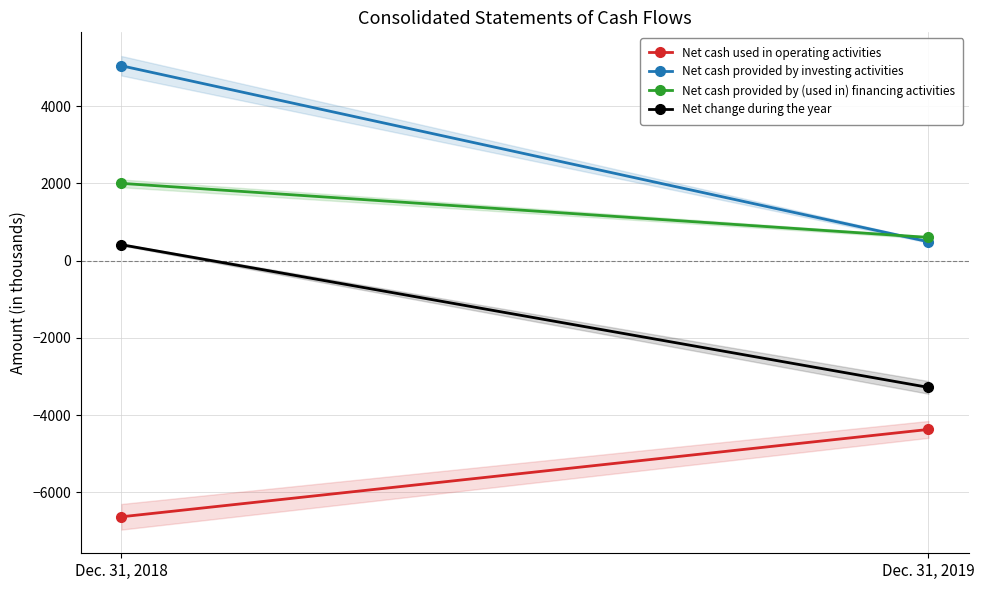

List the series in order of their overall mean, lowest first.

Net cash used in operating activities, Net change during the year, Net cash provided by (used in) financing activities, Net cash provided by investing activities